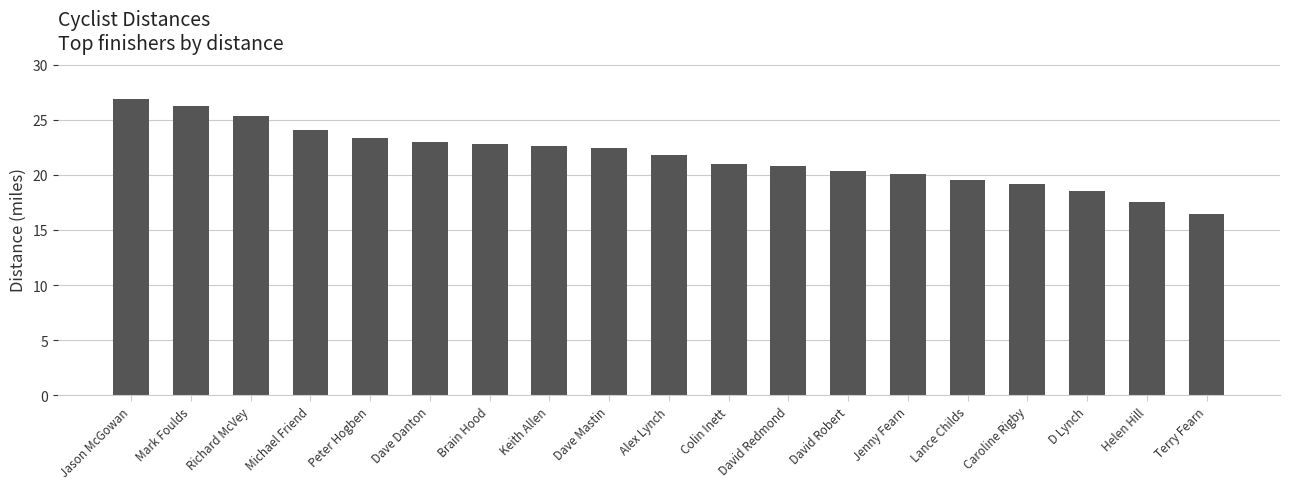

What is the label of the 1st bar from the left?

Jason McGowan